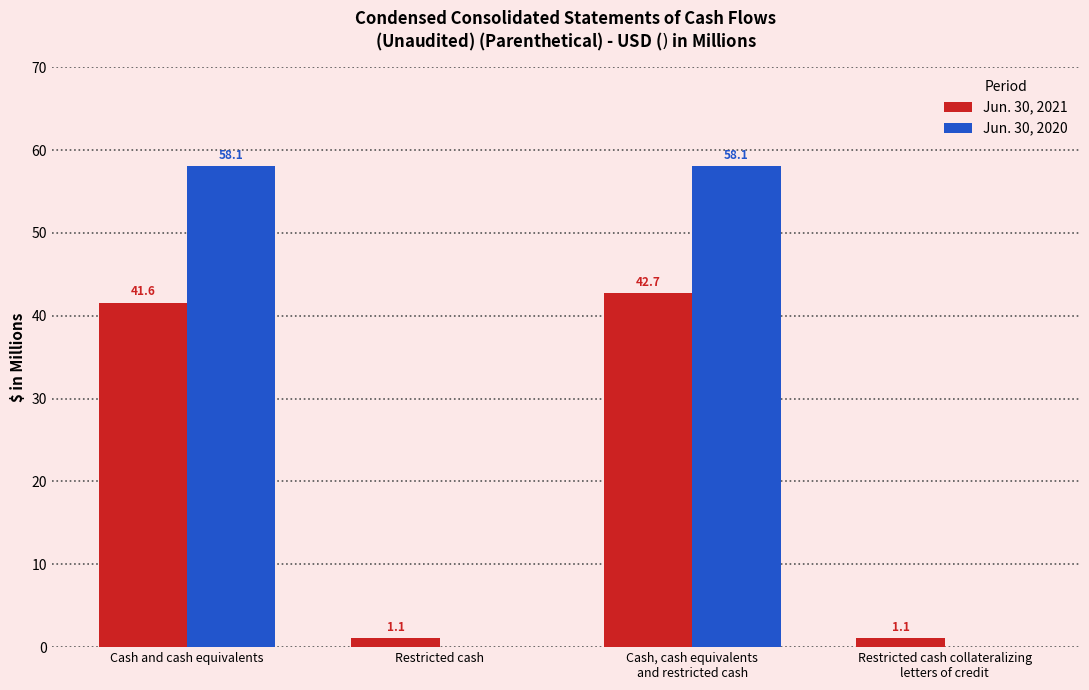

The Jun. 30, 2020 series shows 58.1 at Cash and cash equivalents. True or false?

True